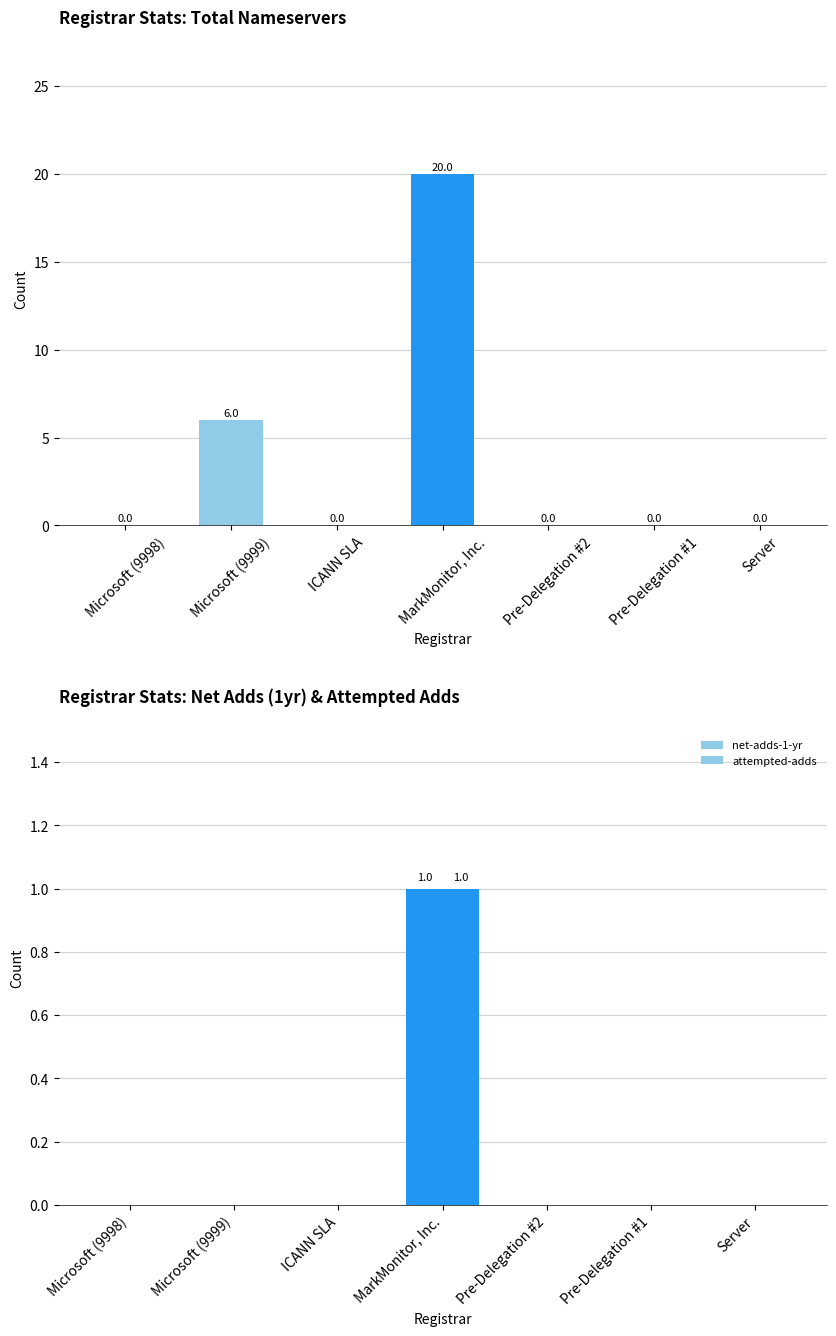

Rank the categories by attempted-adds value from highest to lowest.

MarkMonitor, Inc., Microsoft (9998), Microsoft (9999), ICANN SLA, Pre-Delegation #2, Pre-Delegation #1, Server